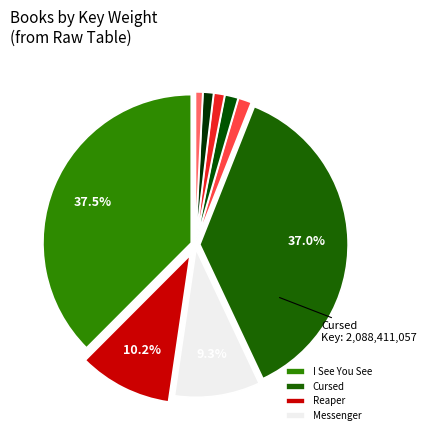

How many slices are in this pie chart?

9